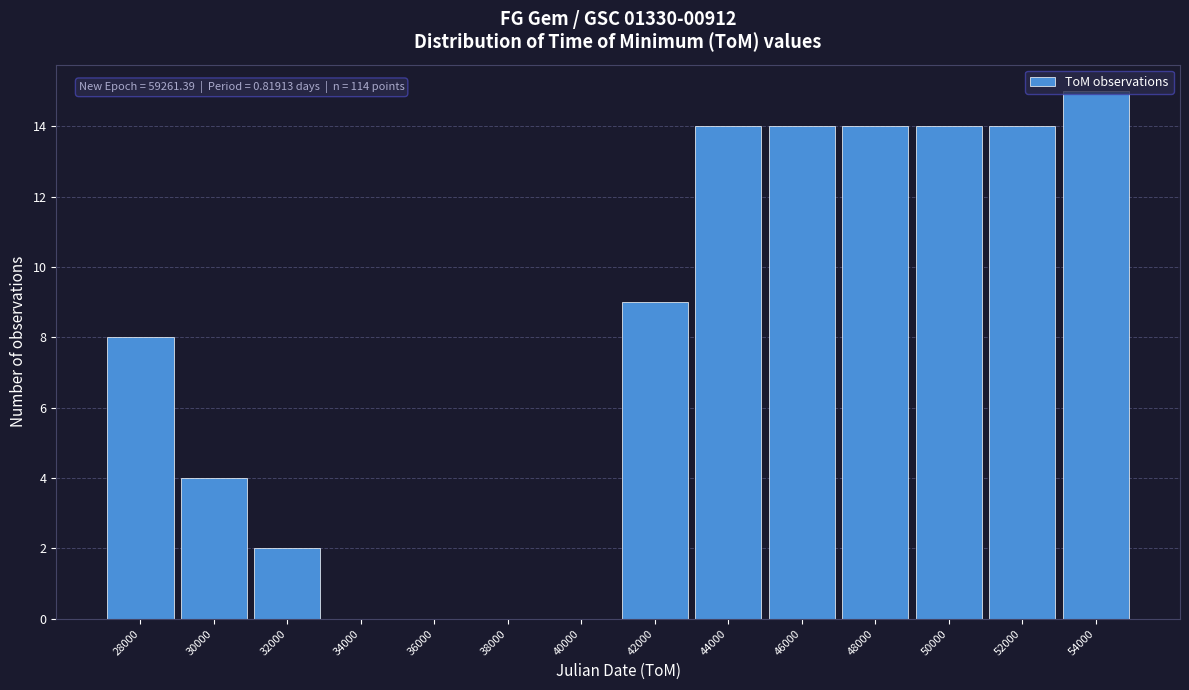

Over which range of the x-axis is the bar tallest?

53000 to 55000